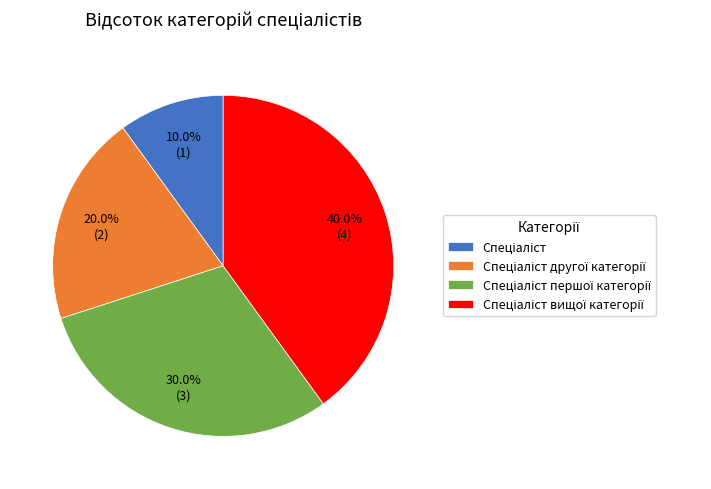

Is there a majority slice in this chart?

No